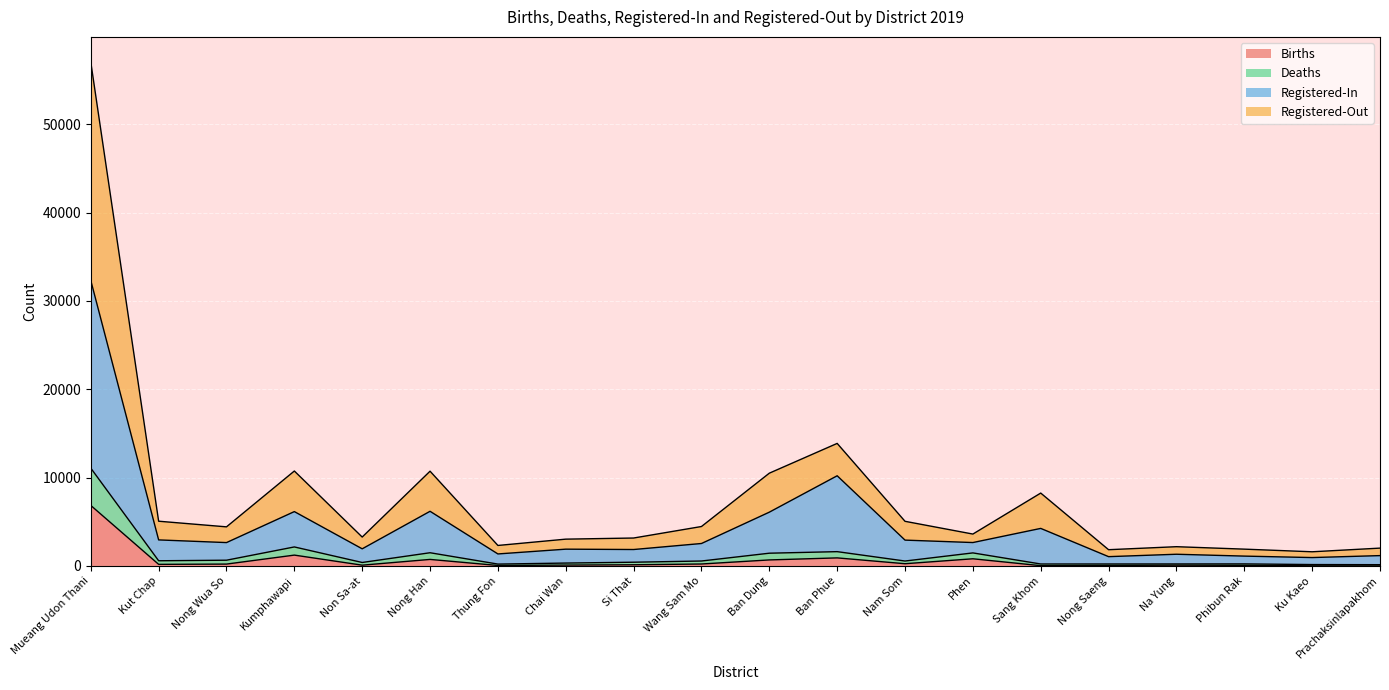

How many categories are shown in the chart?

20